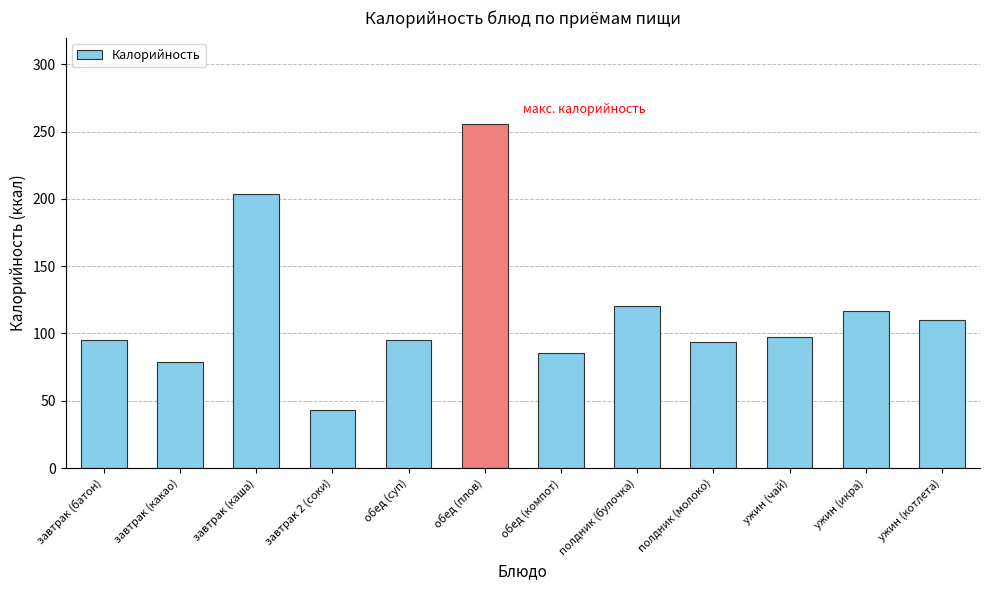

What is the difference between the values at полдник (молоко) and обед (компот)?

8.7